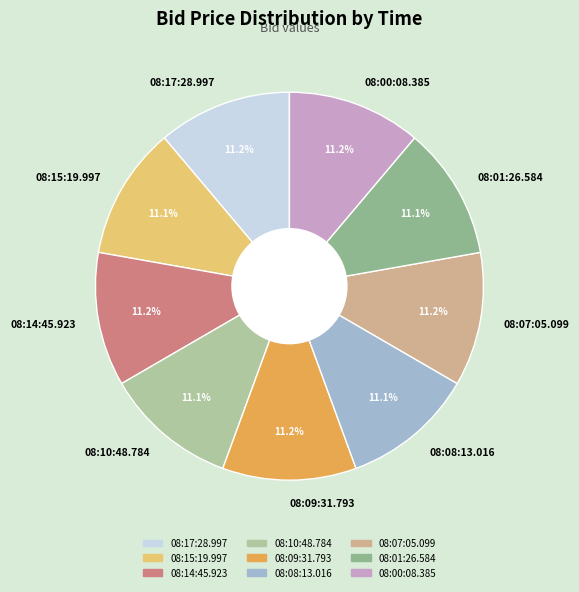

Count the number of slices in the pie.

9